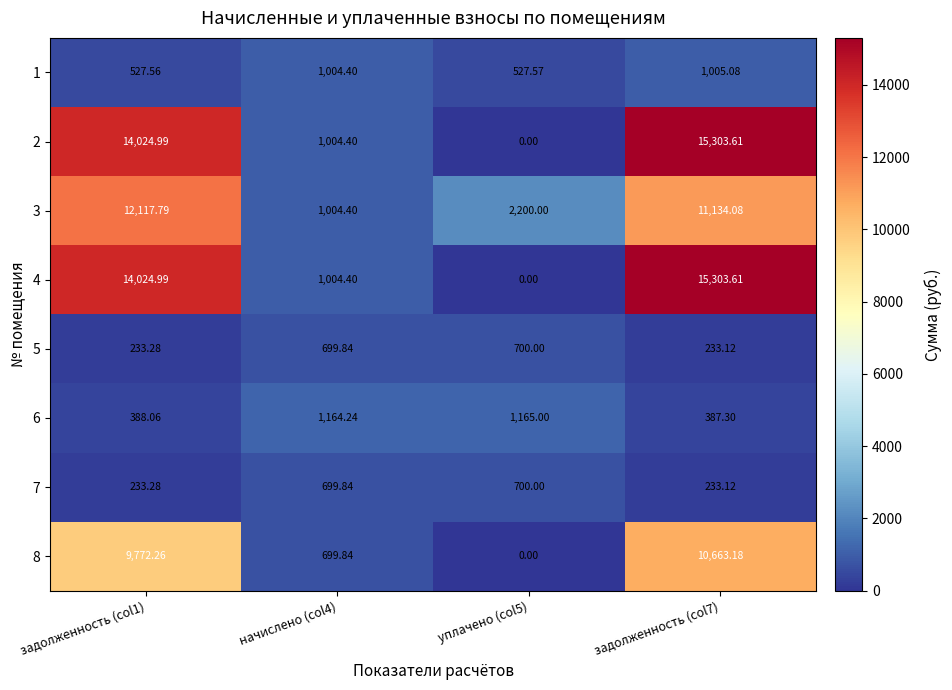

Which series changed the most between начислено (col4) and уплачено (col5)?

3